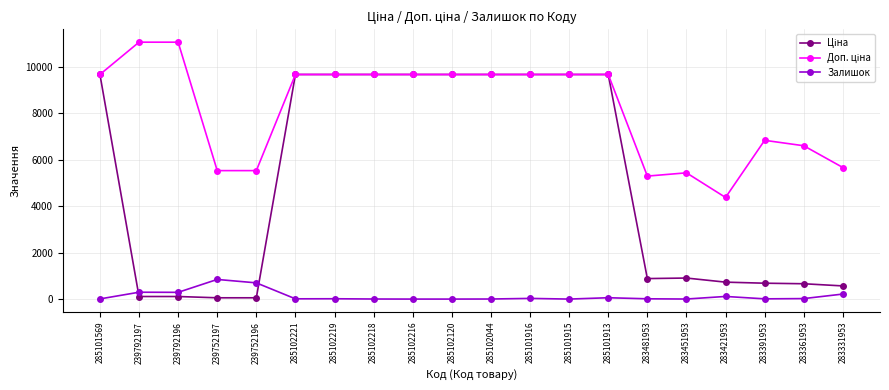

True or false: Залишок has more than 2 points higher than both neighbors.

True